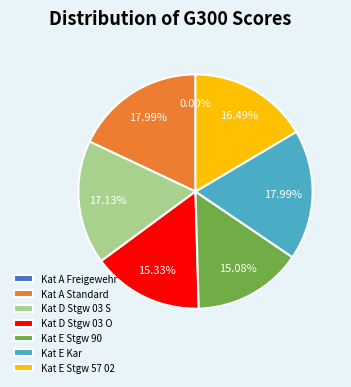

Which slice is the smallest?

Kat A Freigewehr